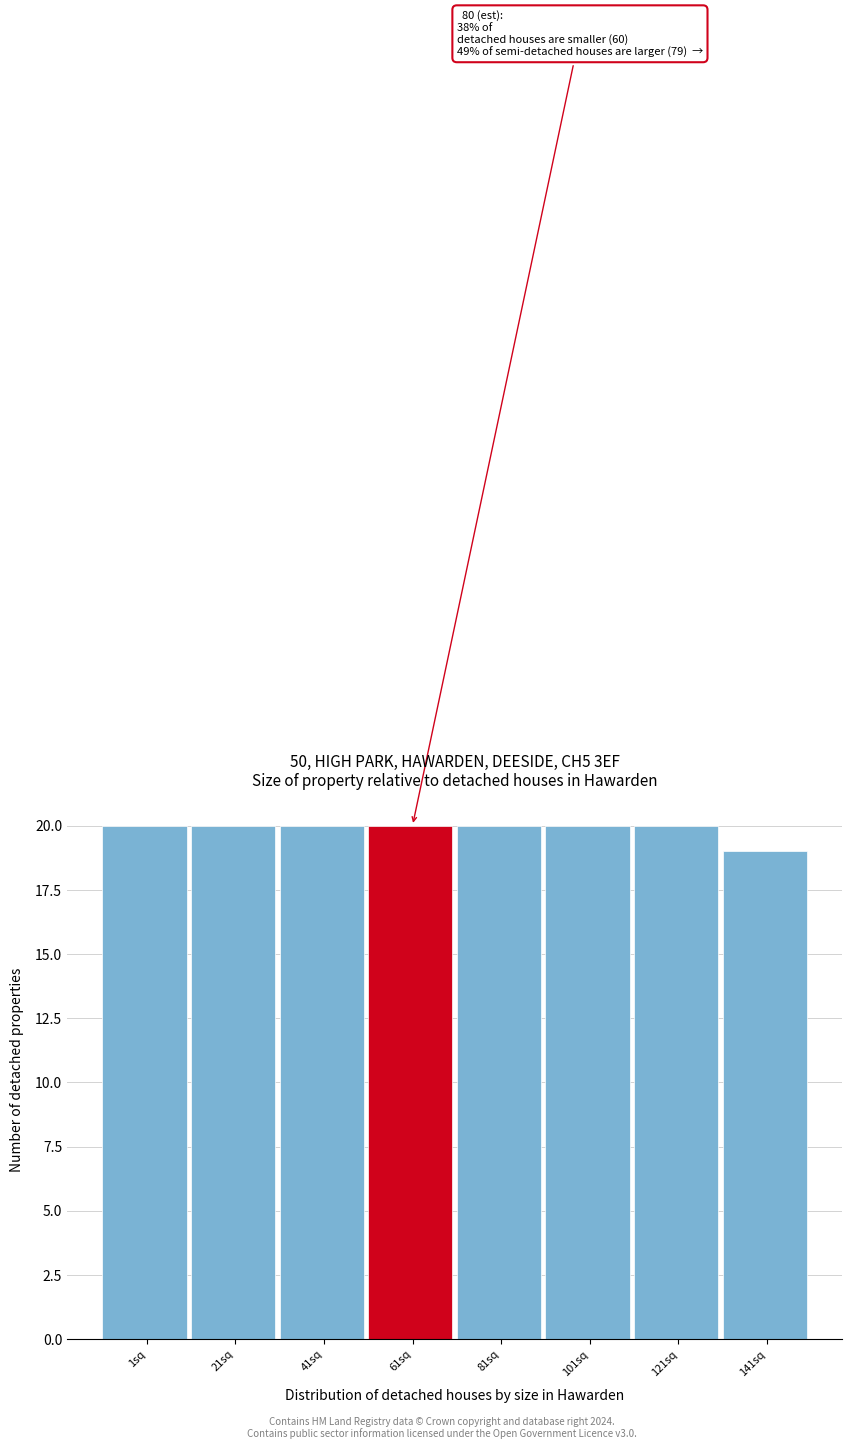

Reading right to left, what are all the values shown in this chart?

141sq=19	121sq=20	101sq=20	81sq=20	61sq=20	41sq=20	21sq=20	1sq=20